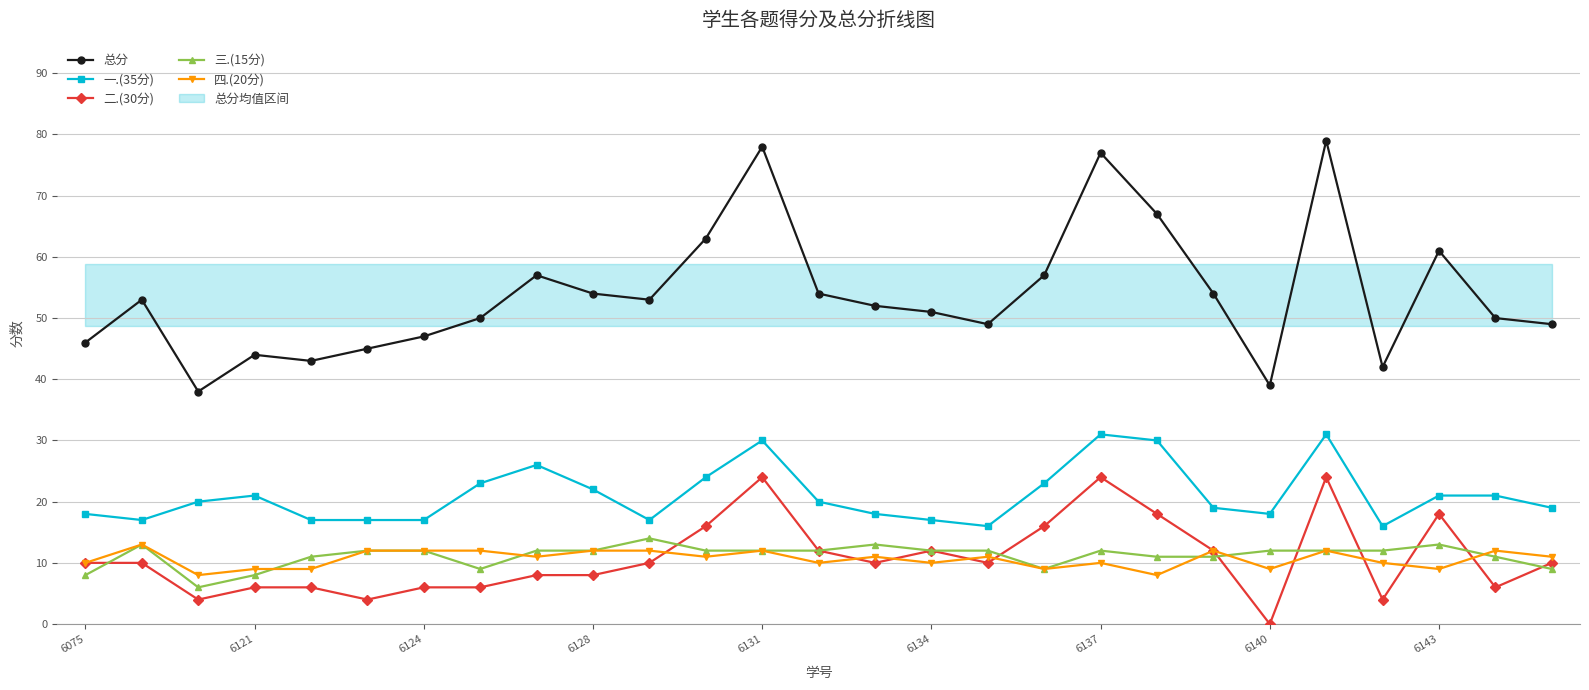

True or false: 四.(20分) has more than 2 points higher than both neighbors.

True